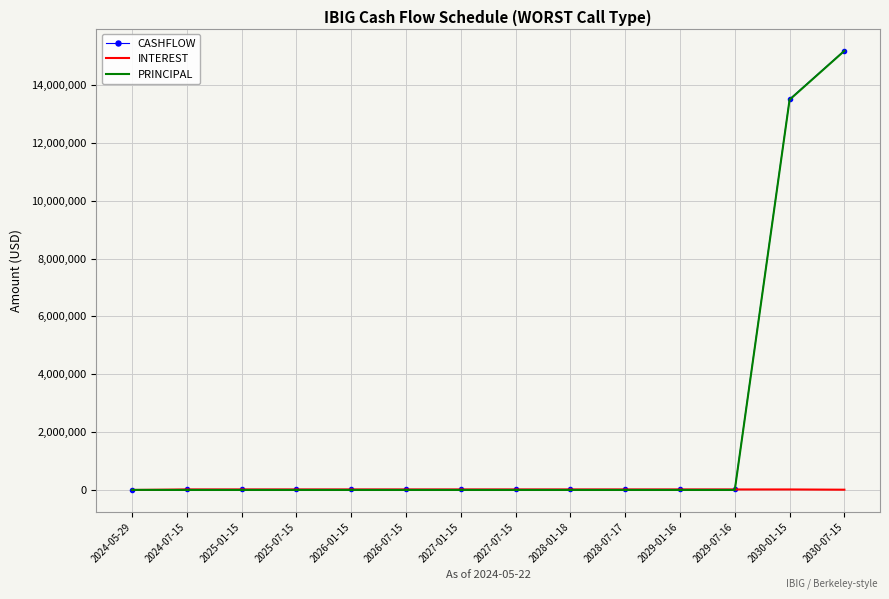

The value of CASHFLOW at 2030-01-15 is 13508817.3. True or false?

True